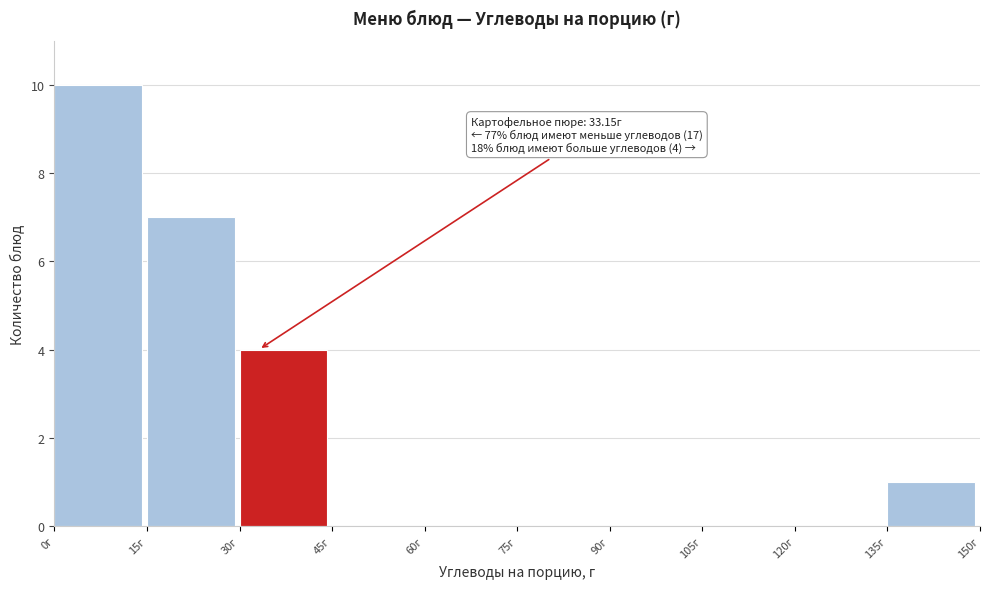

Which range on the x-axis has the tallest bar?

0 to 15